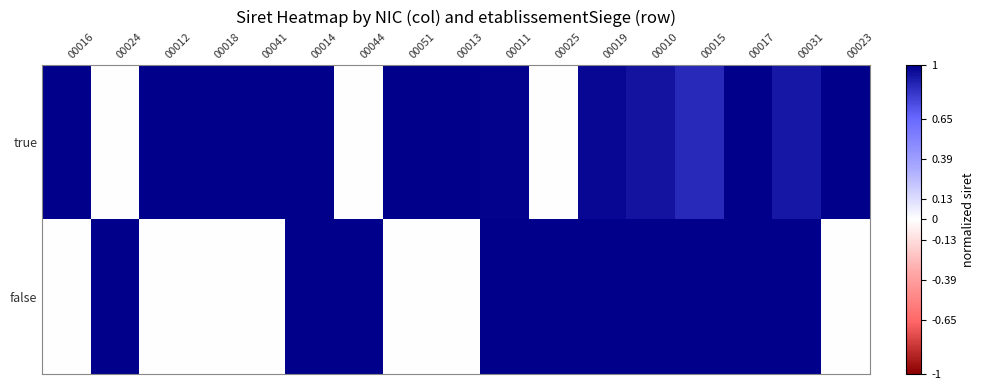

Which series has the largest total across all categories?

true